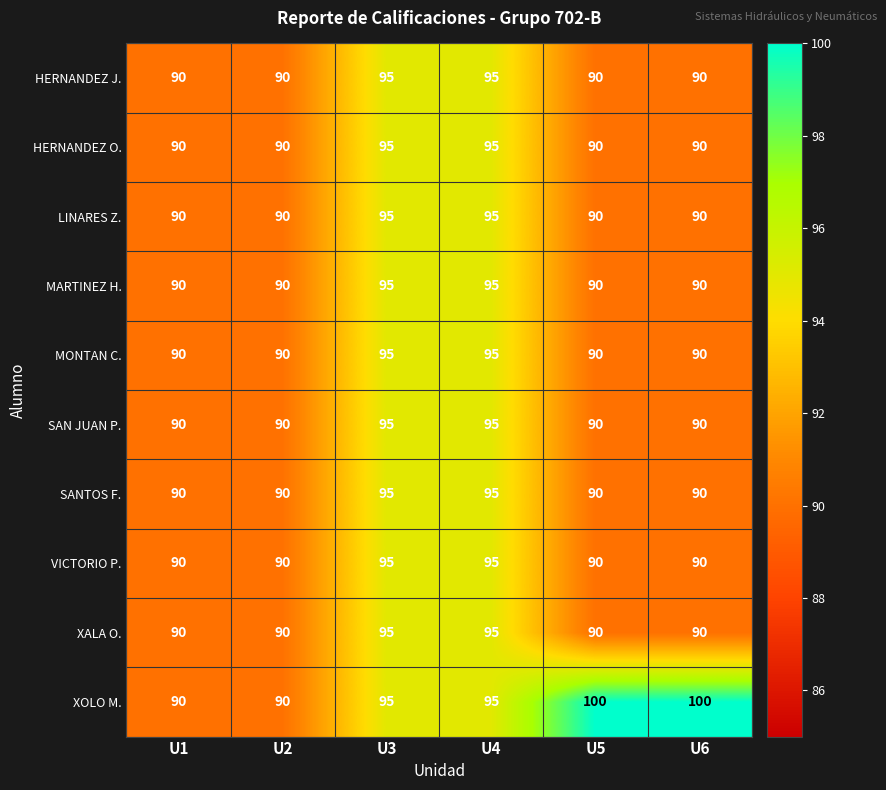

Which series has the largest total across all categories?

XOLO M.